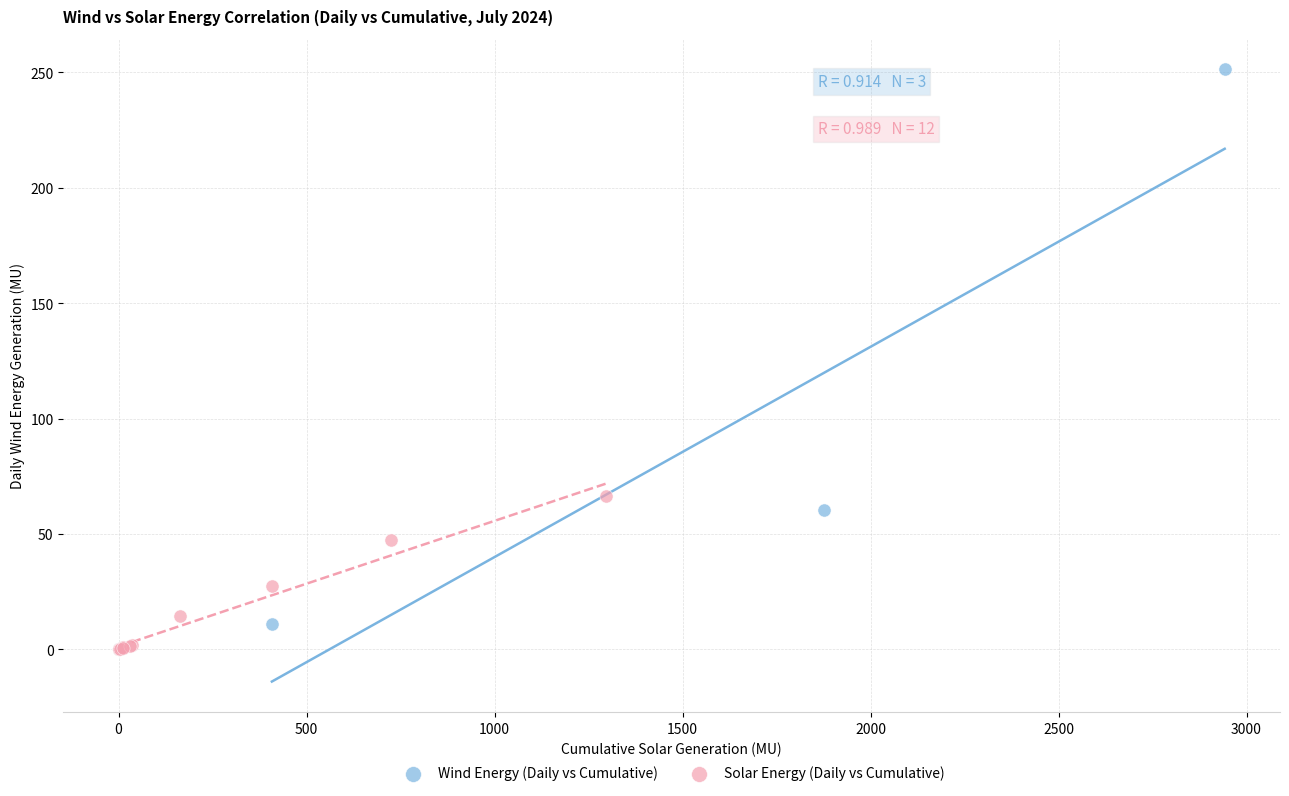

Which series reaches the maximum Y coordinate?

Wind Energy (Daily vs Cumulative)